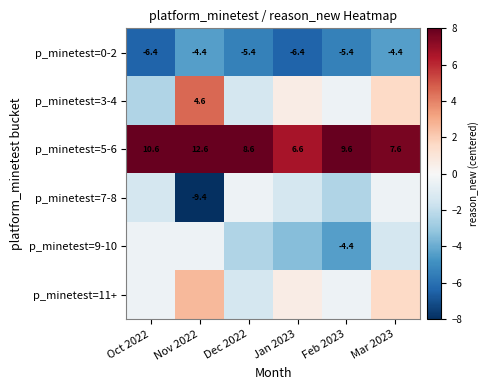

How many data points in p_minetest=0-2 are less than -5?

4